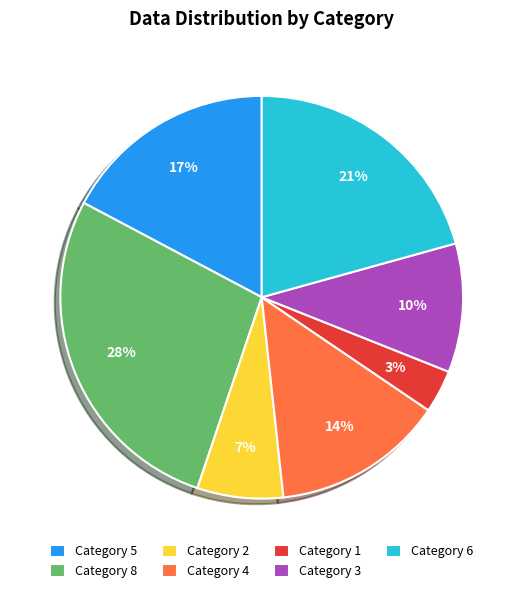

To the nearest percent, what is the difference between the Category 4 and Category 5 slice percentages?

3%